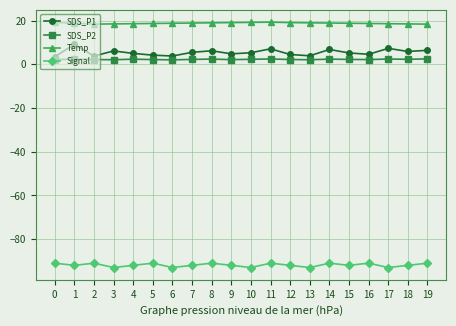

True or false: Temp and SDS_P2 cross at least once.

False